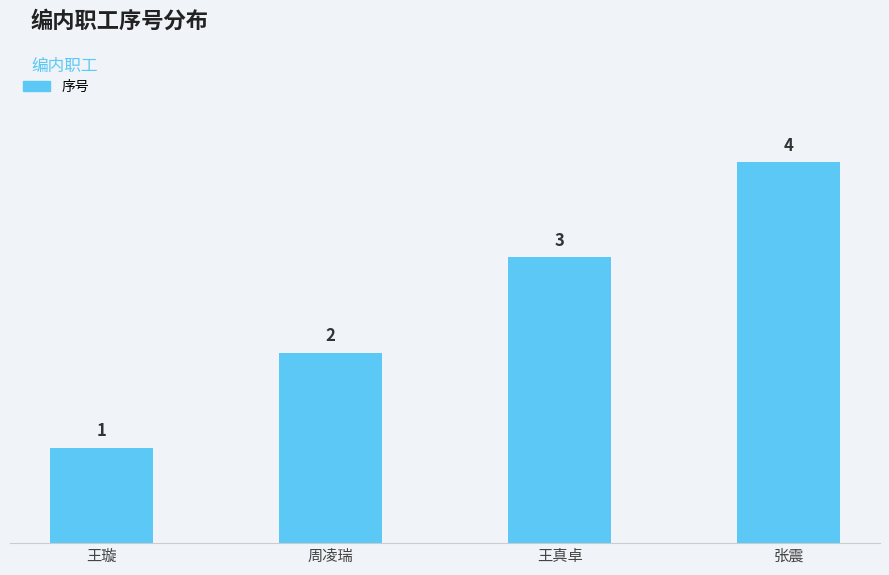

Count the values in the range 2 to 4.

3